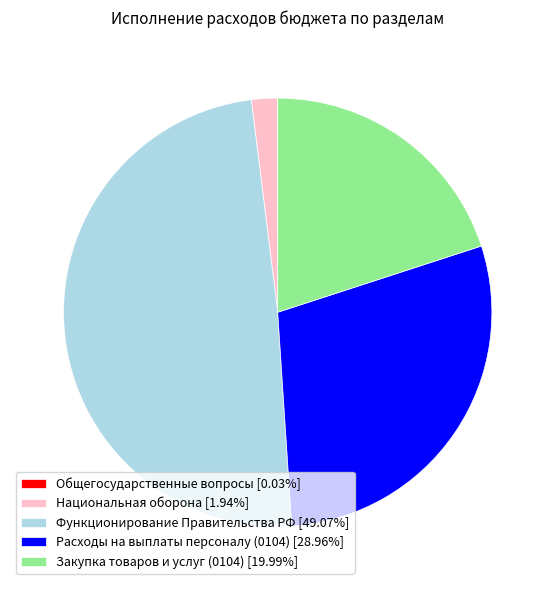

Does Закупка товаров и услуг (0104) [19.99%] account for over 50% of the chart?

No